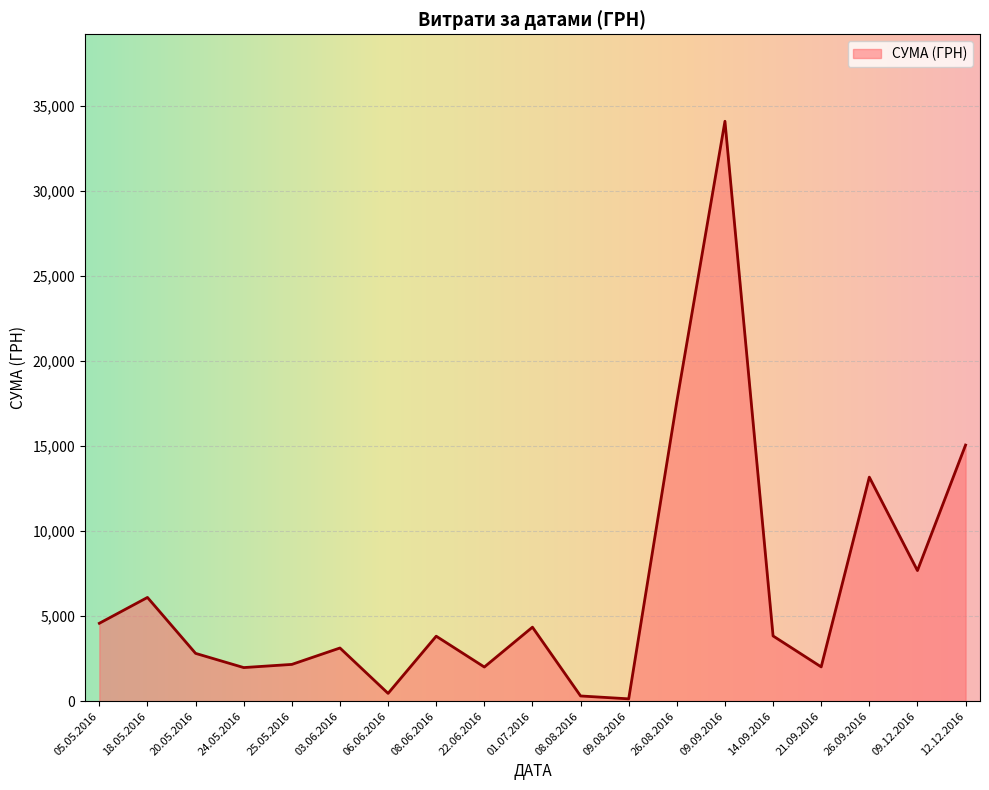

Which label corresponds to the largest value in the chart?

09.09.2016